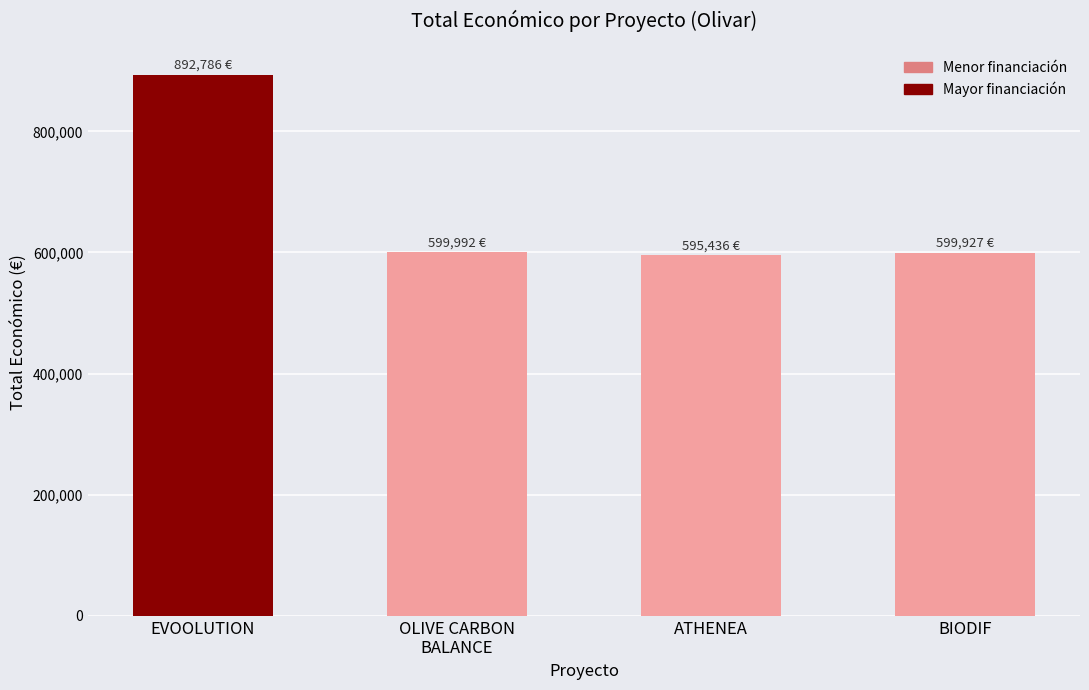

Approximately how many times larger is the value at ATHENEA compared to BIODIF?

1.0